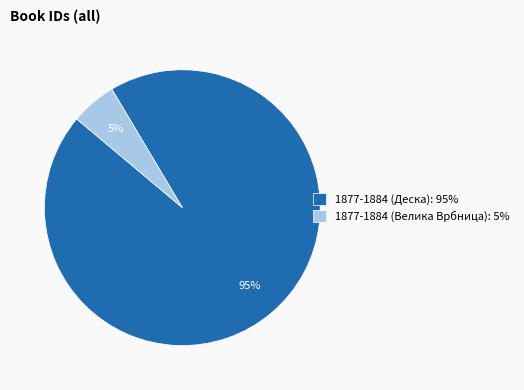

Count the number of slices in the pie.

2